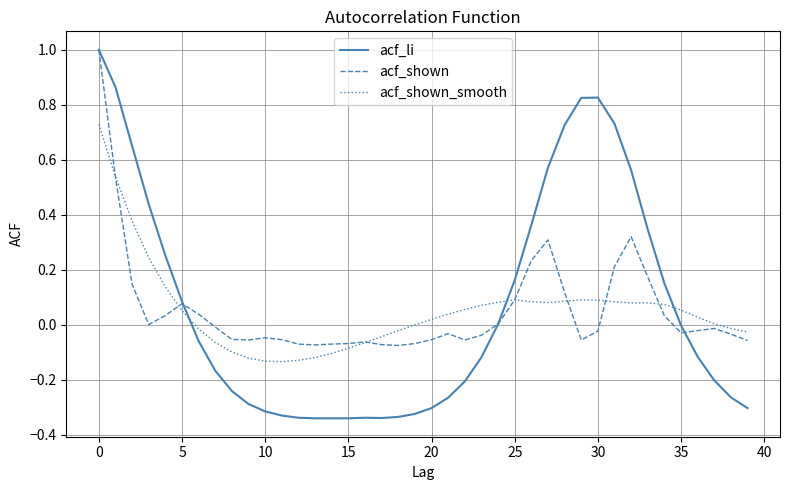

How many intersections are there between acf_li and acf_shown_smooth?

3